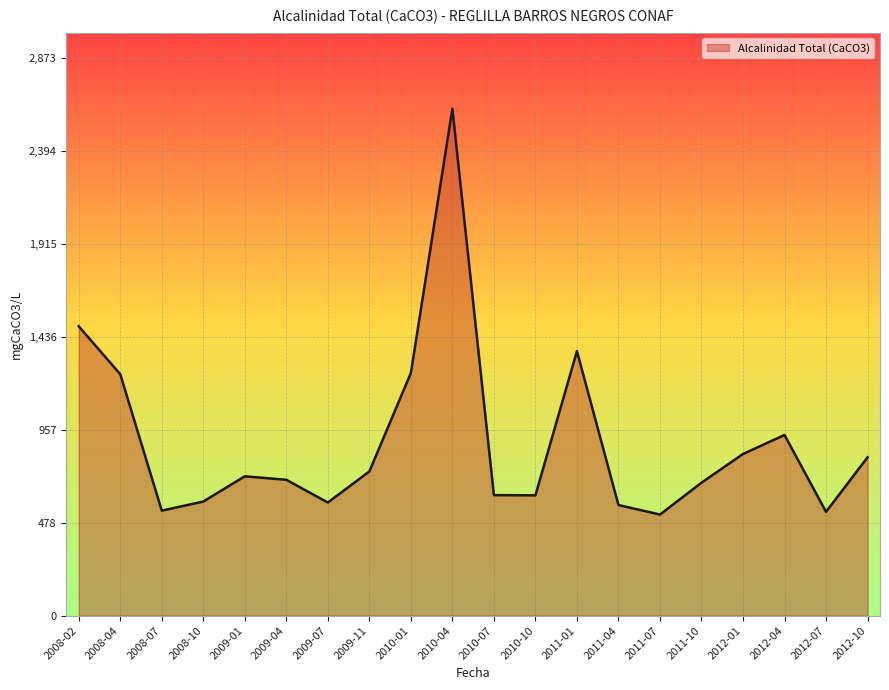

Where is the first local minimum?

2008-07